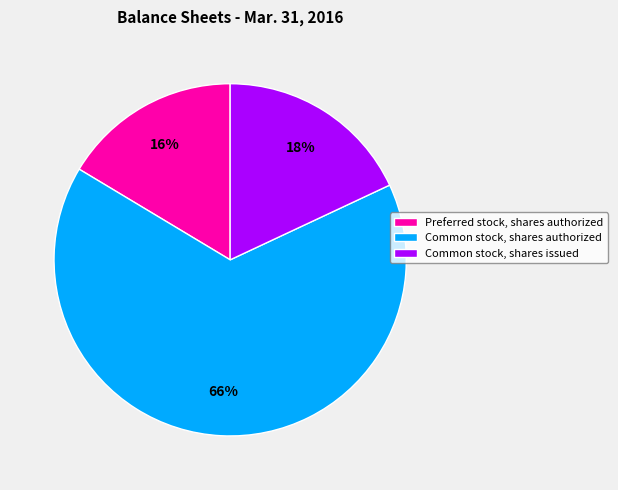

What percentage is the Common stock, shares issued slice, to the nearest percent?

18%